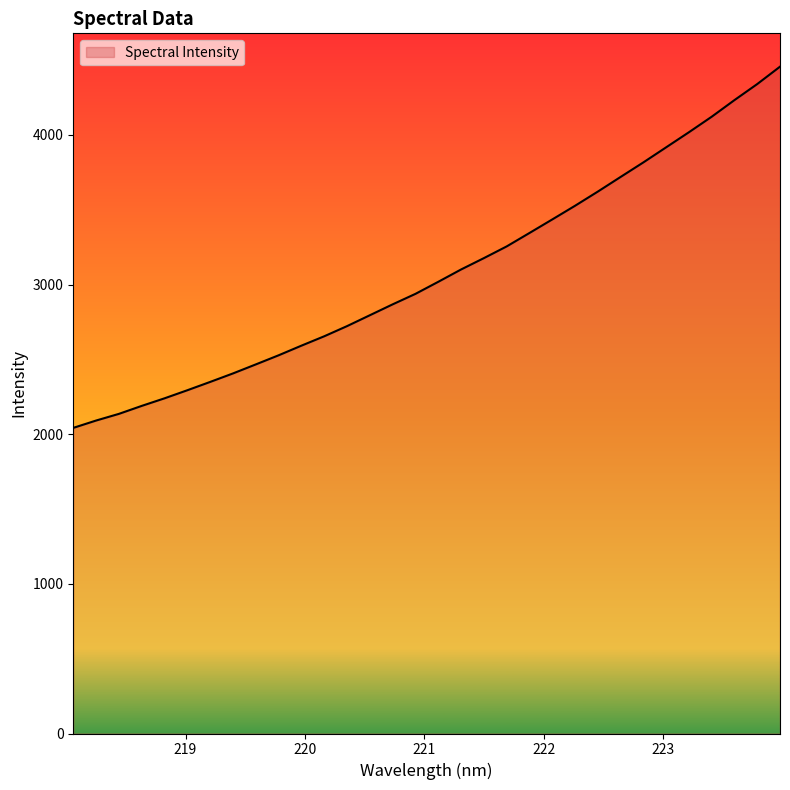

What is the smallest value displayed?

2042.4